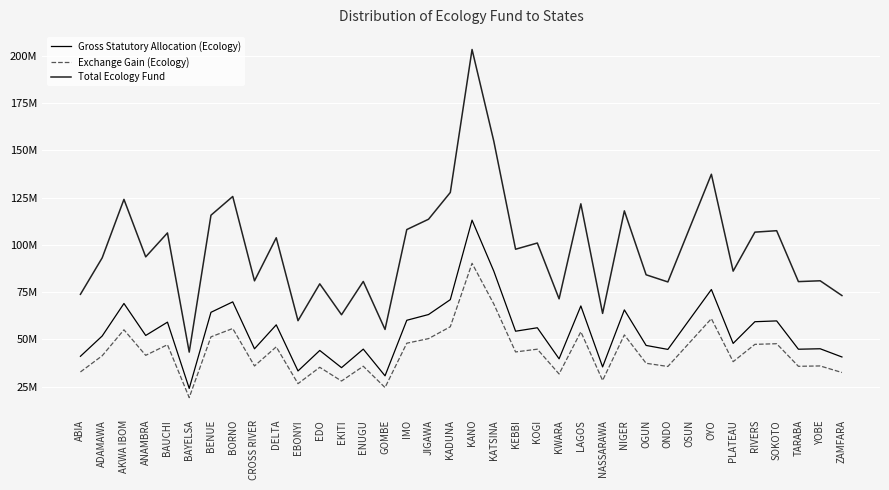

What is the label of the 9th point from the right?

ONDO